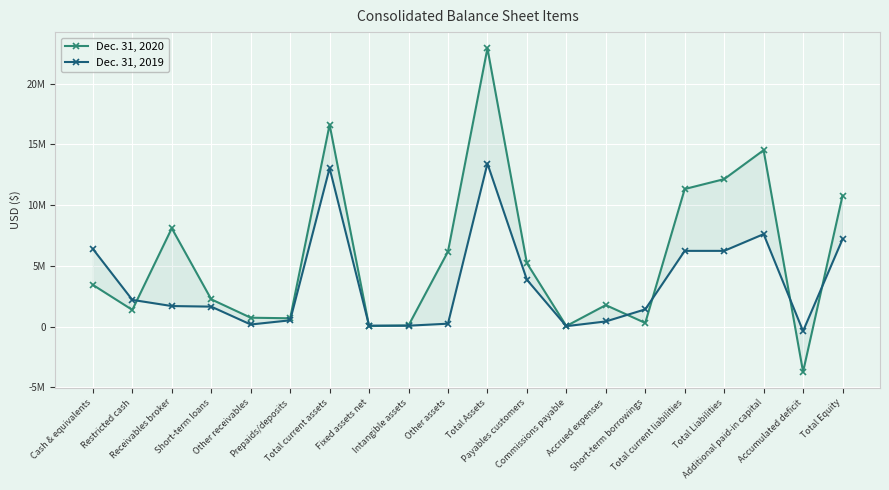

In Dec. 31, 2020, how many points are higher than both neighbors (excluding endpoints)?

5